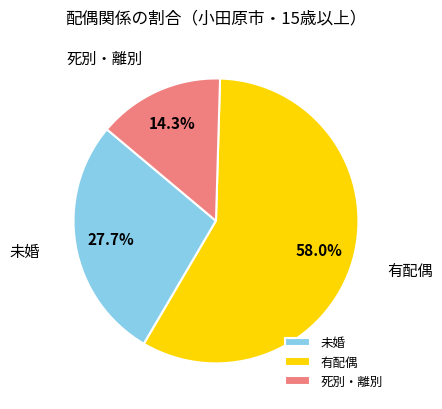

Which slice is the largest?

有配偶